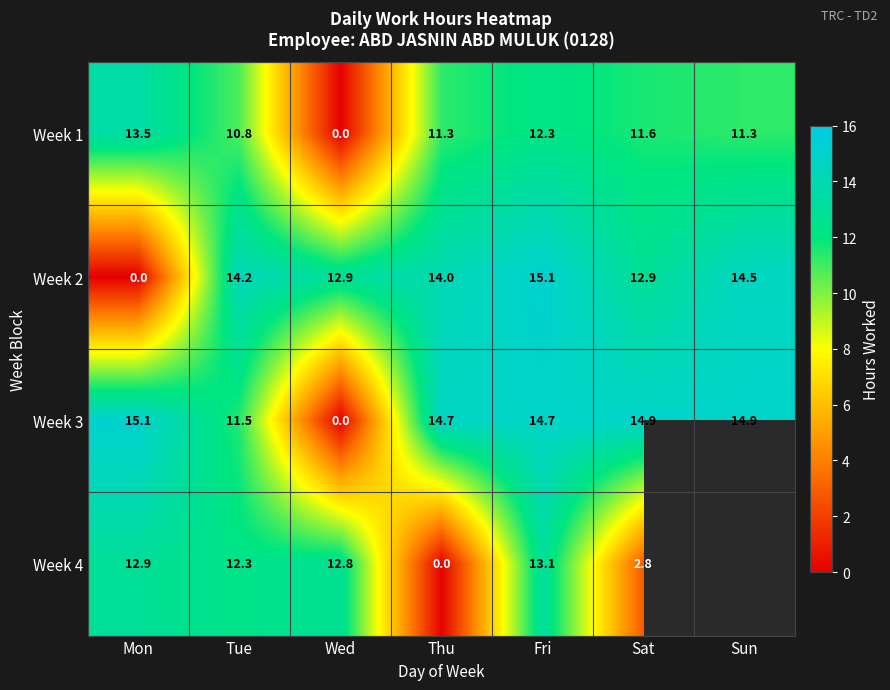

Count the number of categories in the chart.

7